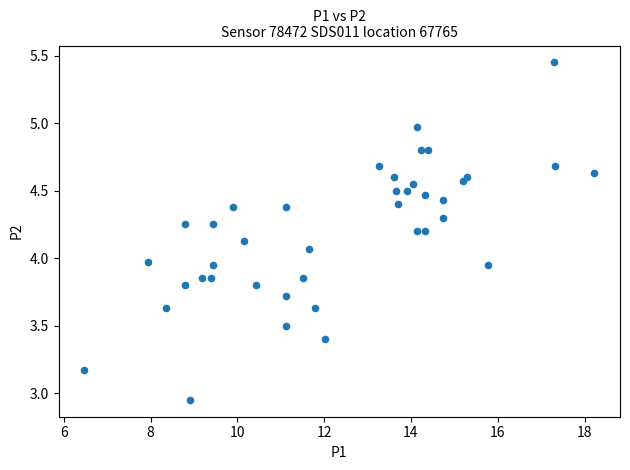

What is the range of Y values (max minus min)?

2.5